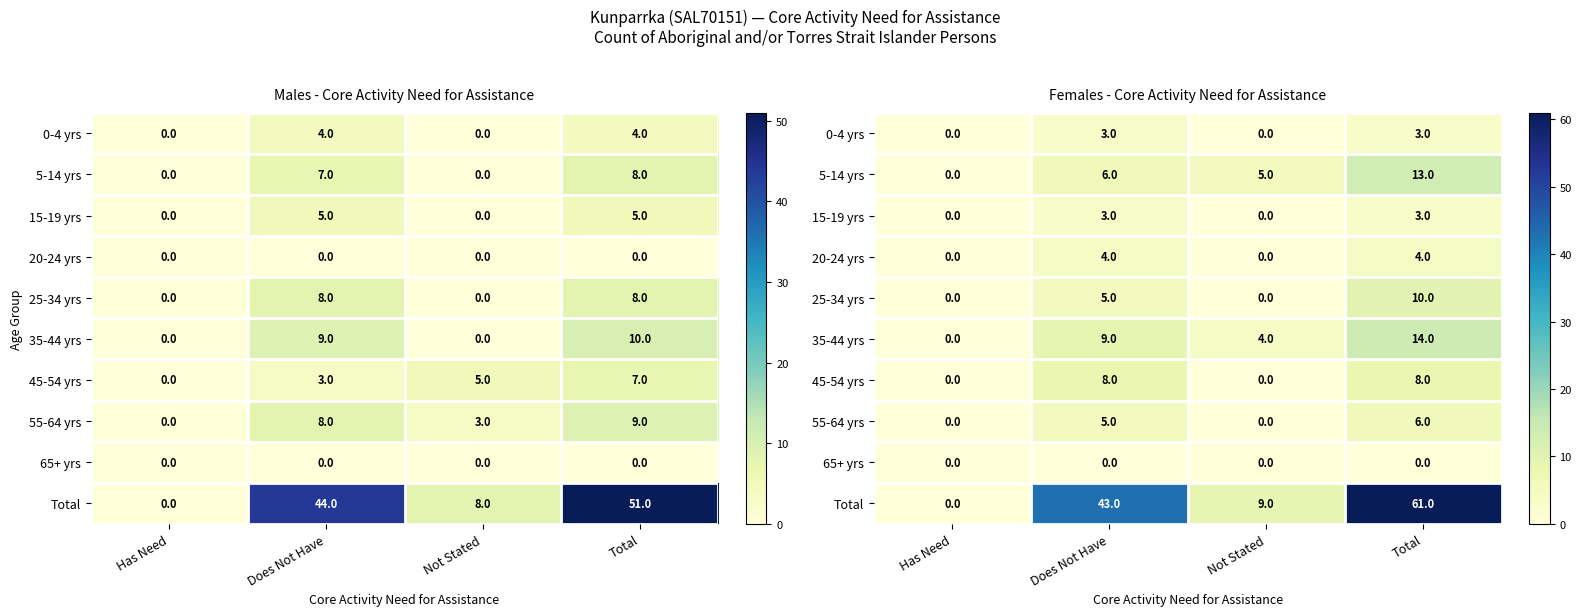

Rank the series at Has Need from lowest to highest value.

0-4 yrs, 5-14 yrs, 15-19 yrs, 20-24 yrs, 25-34 yrs, 35-44 yrs, 45-54 yrs, 55-64 yrs, 65+ yrs, Total